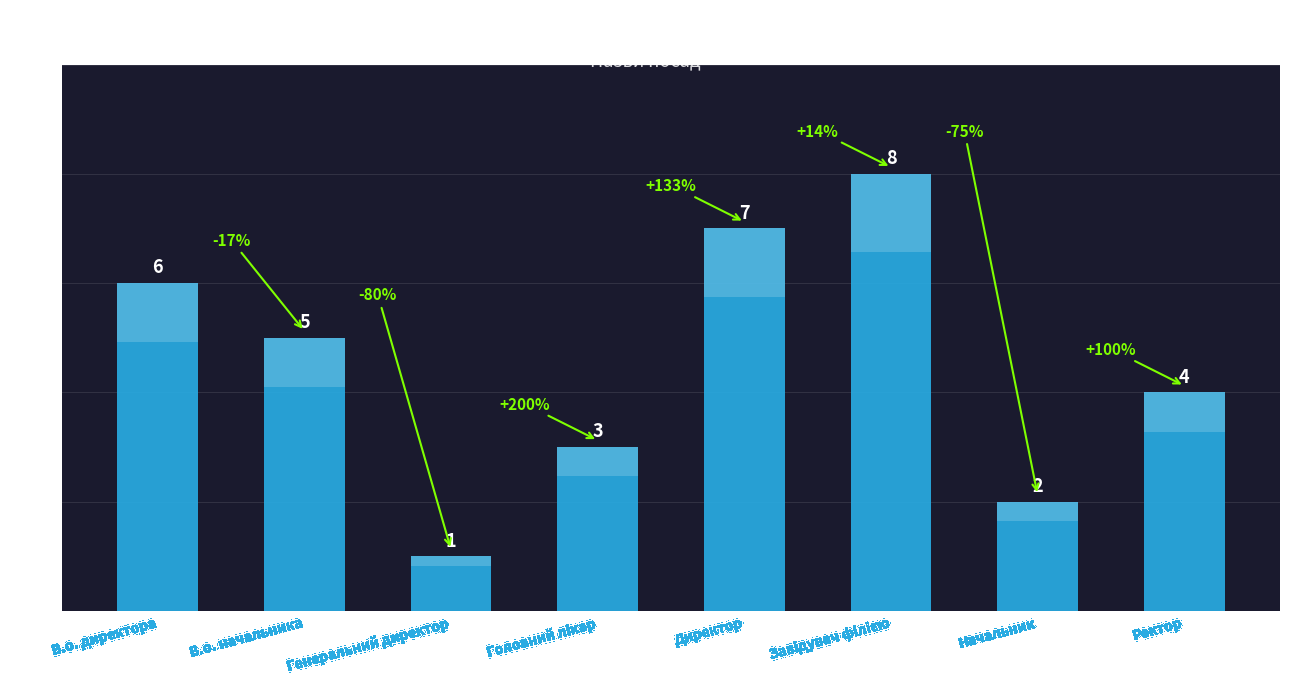

What is the smallest value displayed?

1